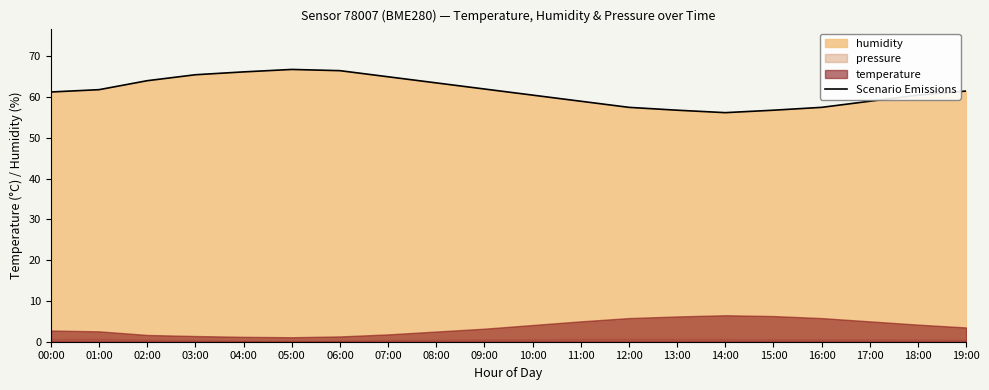

The value at 03:00 is 117.6. True or false?

False